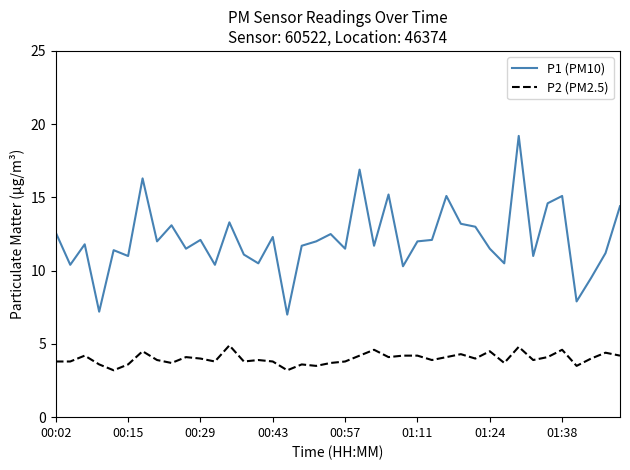

How many lines are shown in the chart?

2